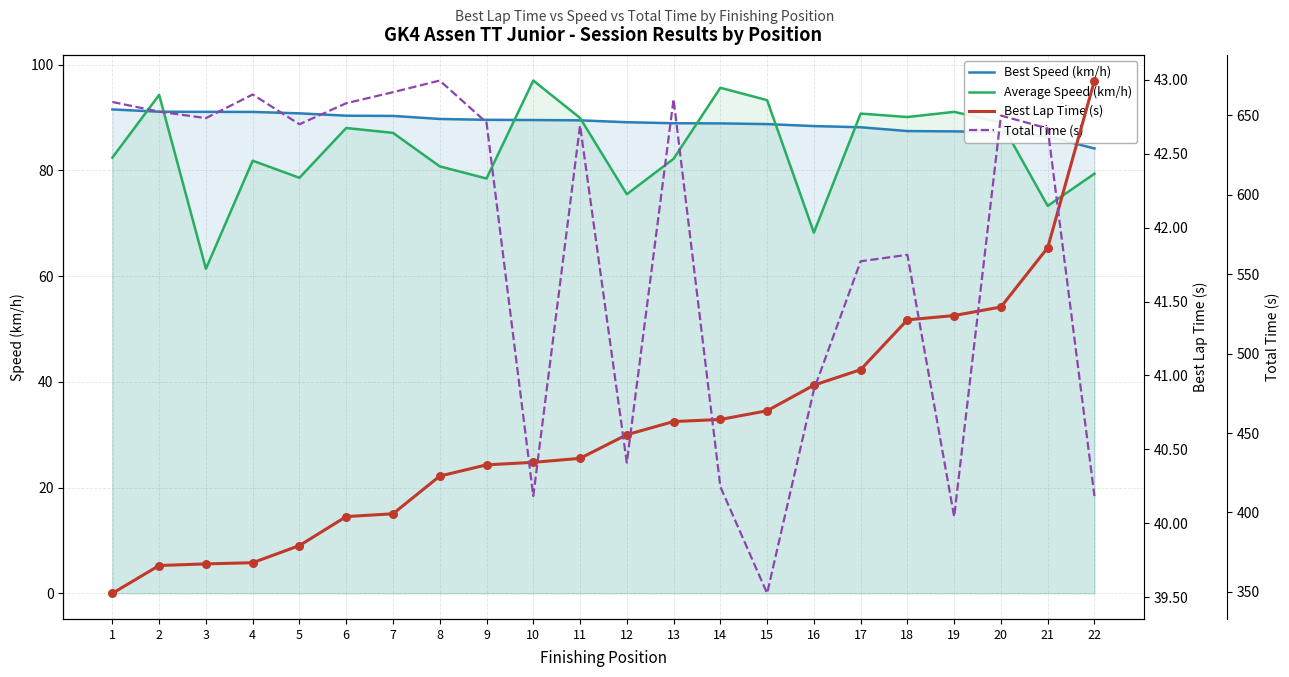

At how many categories does at least one series exceed 167?

22